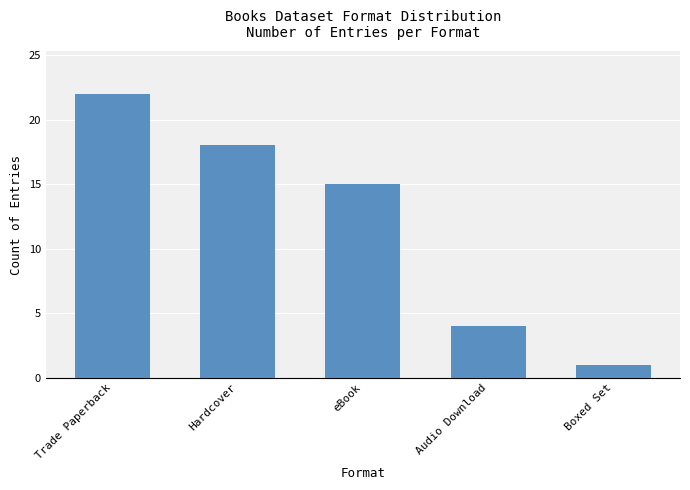

True or false: the data shows 15 at eBook.

True